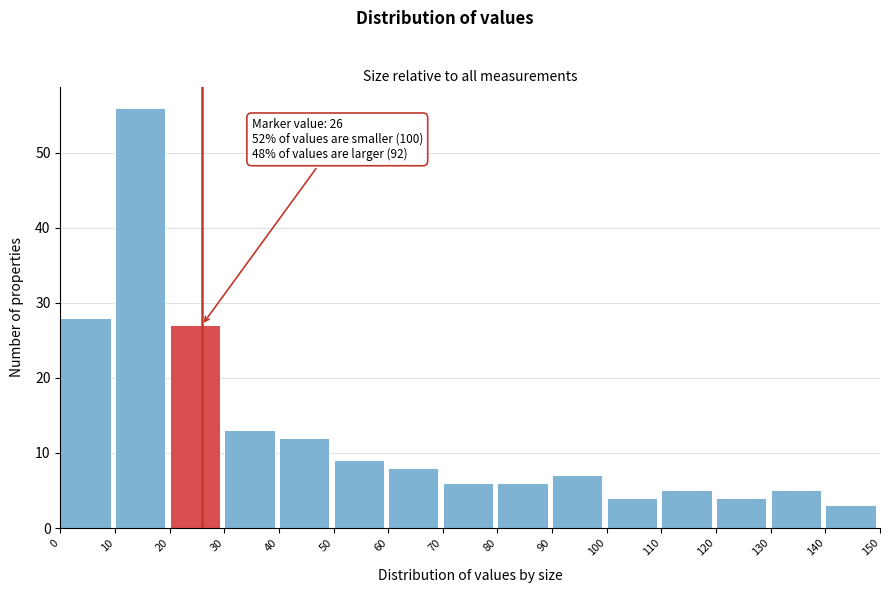

Over which range of the x-axis is the bar tallest?

10 to 20